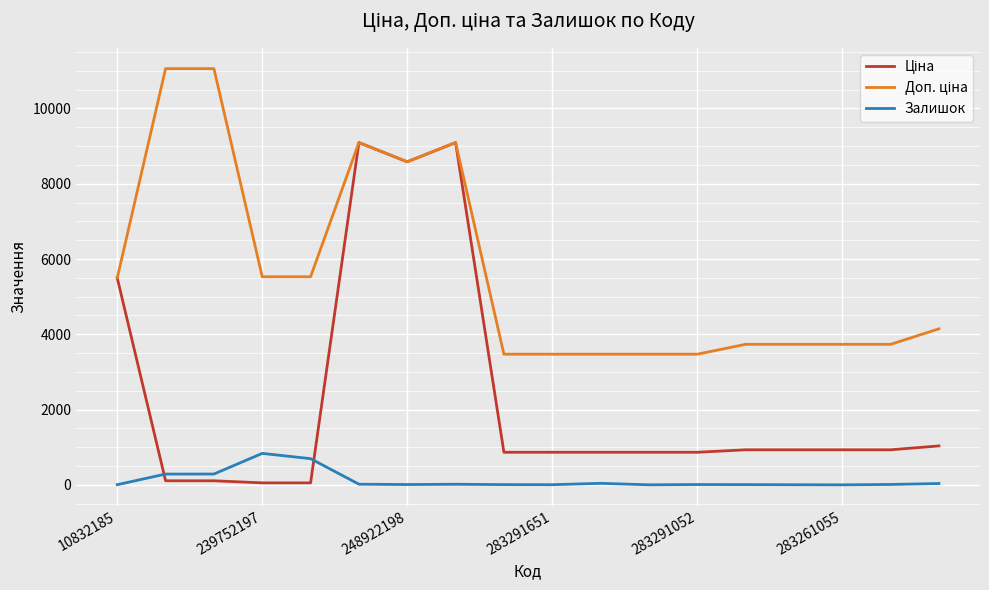

What is the greatest value displayed?

11055.0